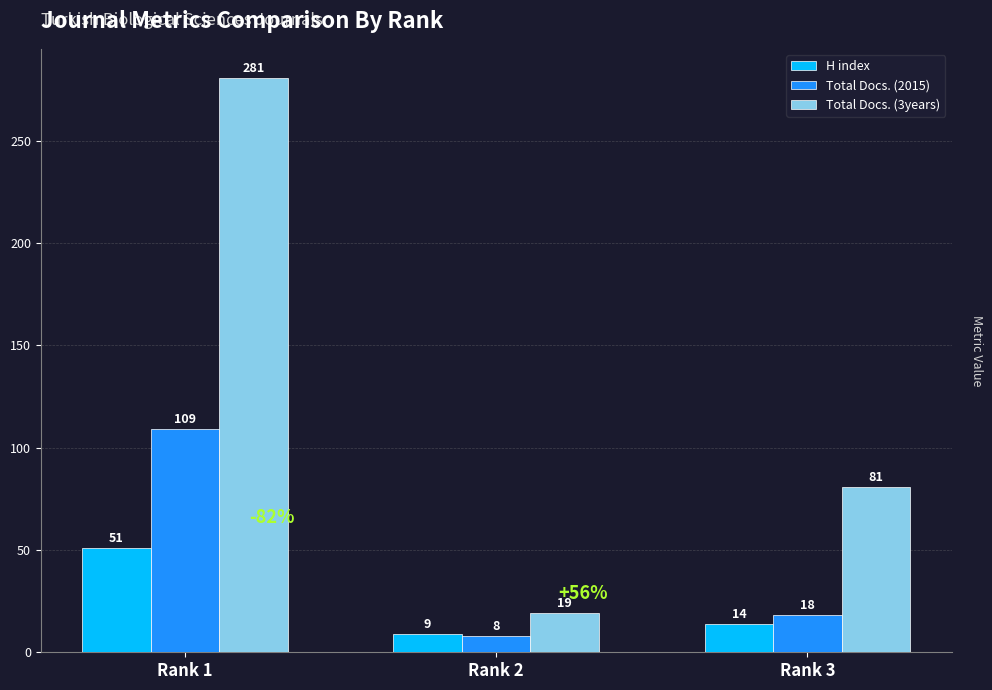

What is the value of the H index bar at the 3rd from the left?

14